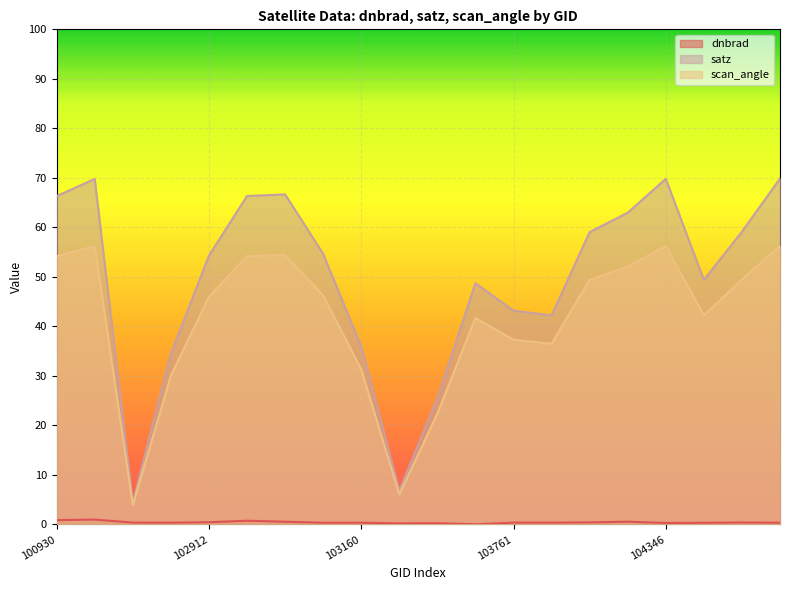

True or false: scan_angle and dnbrad cross at least once.

False